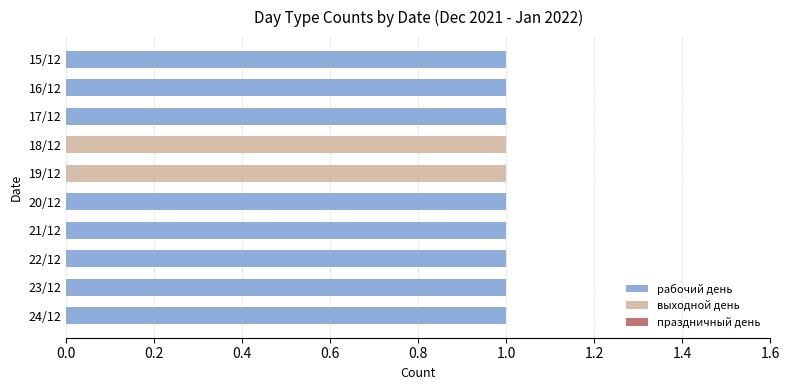

List the series in order of their peak value, highest first.

рабочий день, выходной день, праздничный день